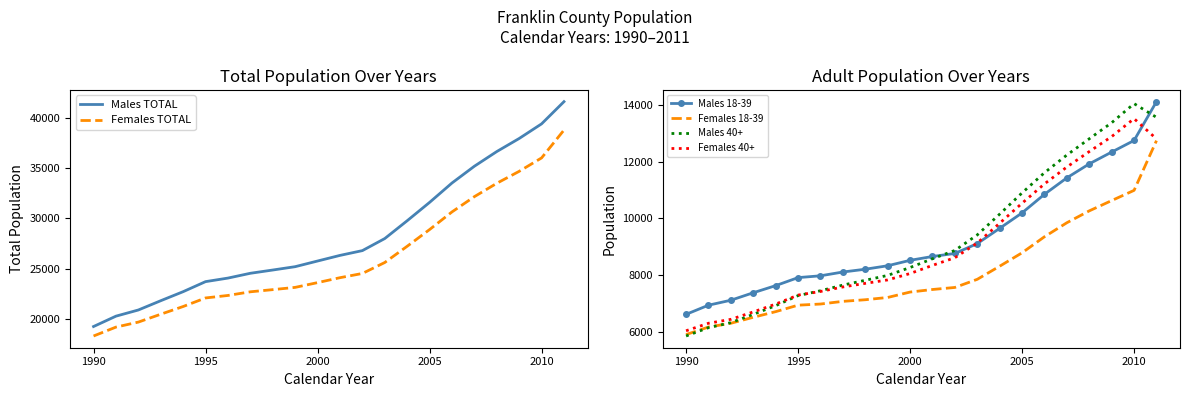

True or false: Females 18-39 and Males 18-39 cross at least once.

False